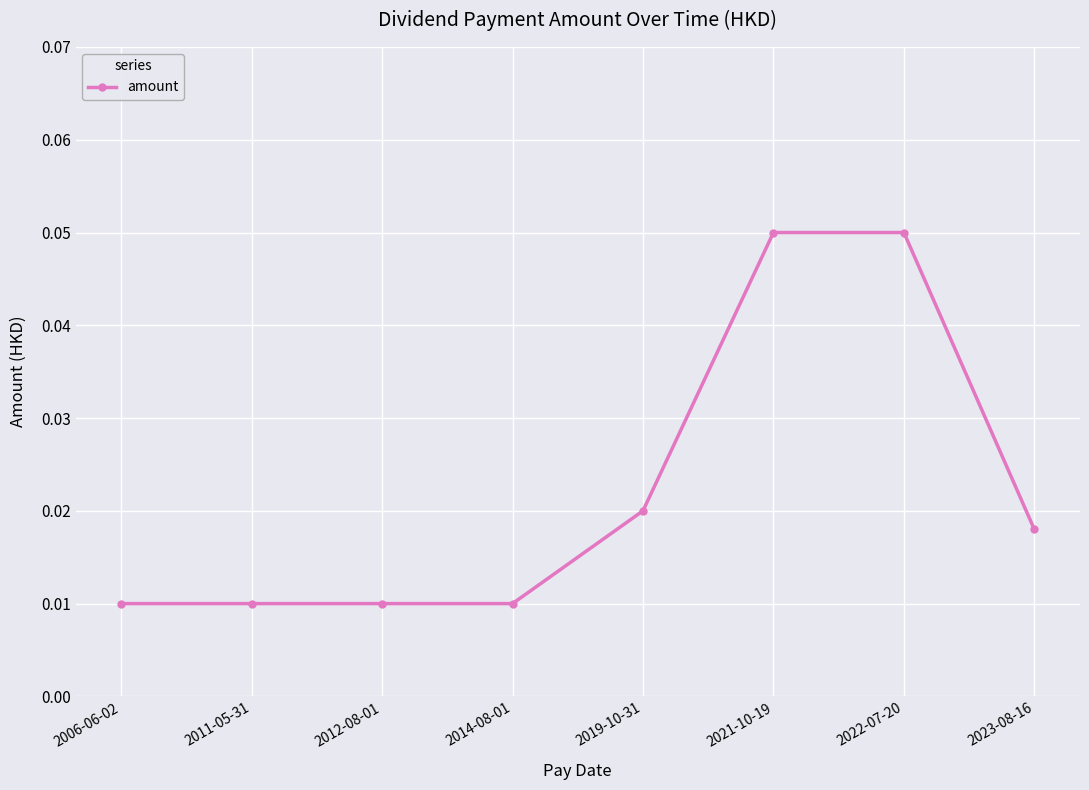

True or false: the data shows 0.0 at 2021-10-19.

False